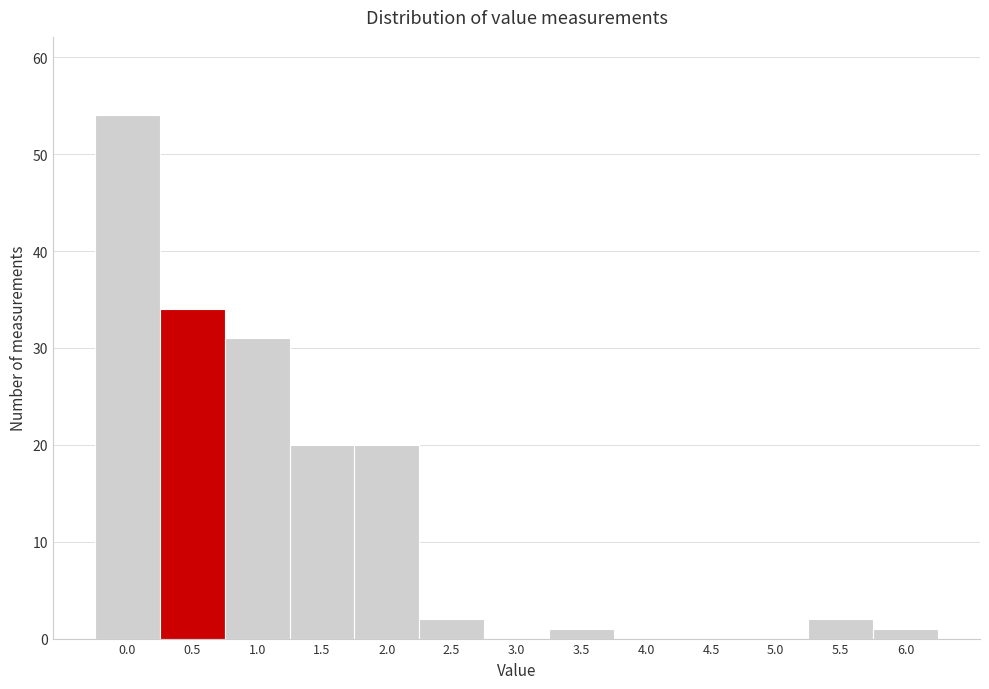

Reading right to left, what are all the values shown in this chart?

6.0=1	5.5=2	5.0=0	4.5=0	4.0=0	3.5=1	3.0=0	2.5=2	2.0=20	1.5=20	1.0=31	0.5=34	0.0=54